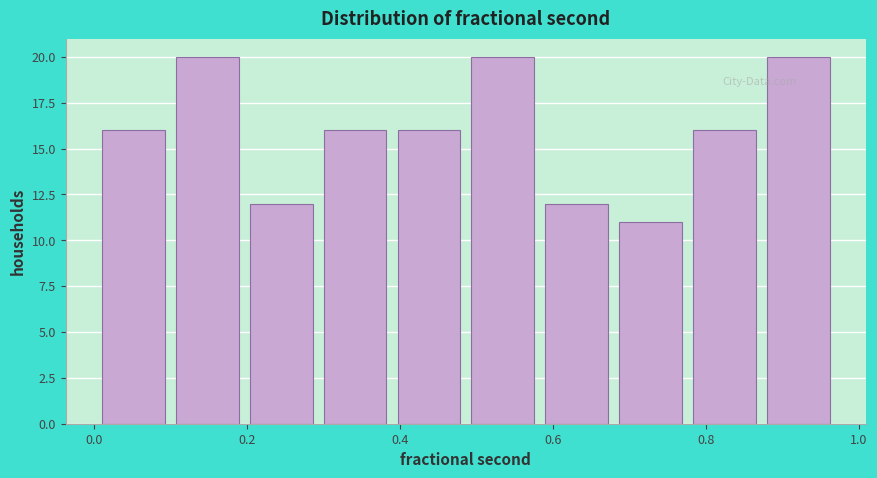

Reading left to right, transcribe this chart: for each bar, give the range it covers on the x-axis and its height. Neither the bar edges nor the heights are printed on the chart, so give them approximately, as read against the axes.

0.00 to 0.10: 16
0.10 to 0.20: 20
0.20 to 0.30: 12
0.30 to 0.38: 16
0.38 to 0.48: 16
0.48 to 0.58: 20
0.58 to 0.68: 12
0.68 to 0.78: 11
0.78 to 0.88: 16
0.88 to 0.96: 20